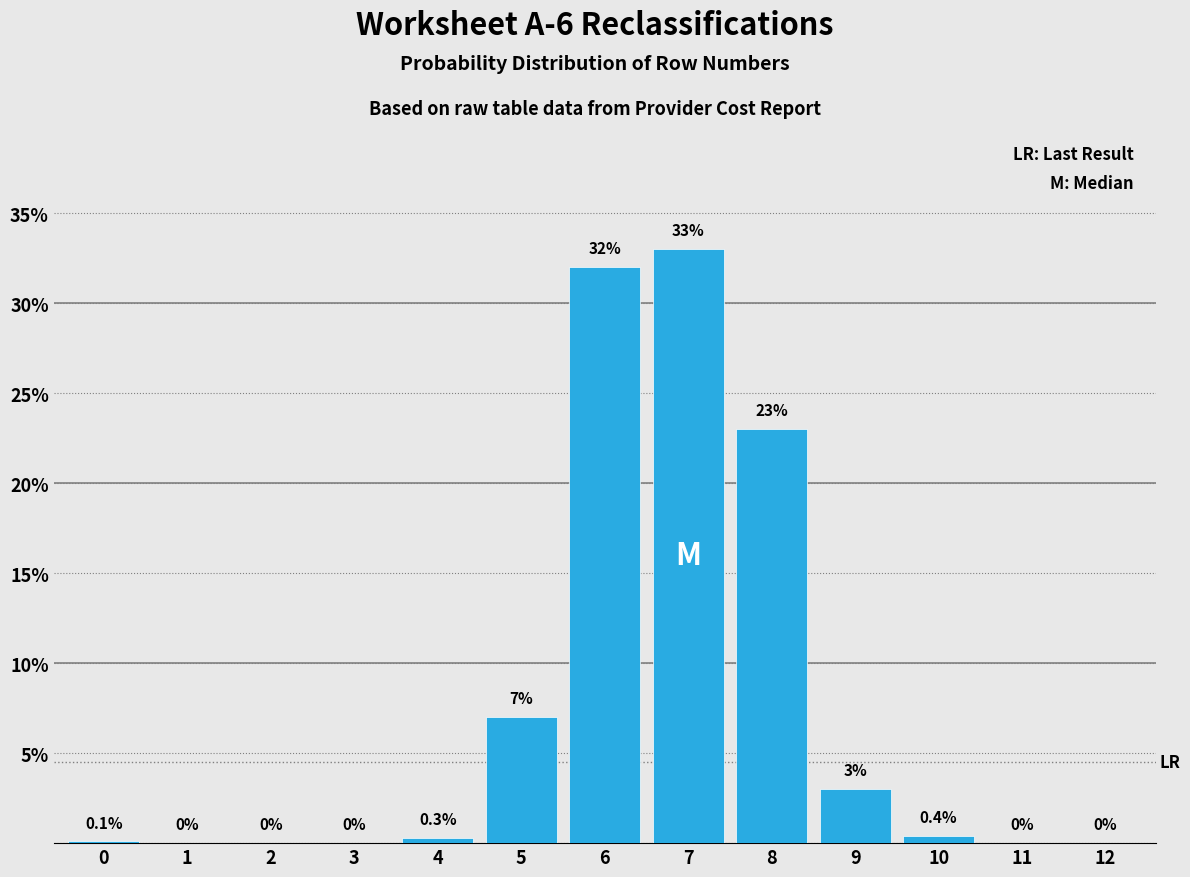

Reading left to right, extract all data points from this chart.

0=0.1	1=0.0	2=0.0	3=0.0	4=0.3	5=7.0	6=32.0	7=33.0	8=23.0	9=3.0	10=0.4	11=0.0	12=0.0